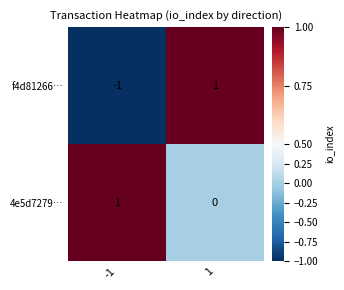

Reading left to right, extract all data points from this chart.

f4d81266…: -1	1
4e5d7279…: 1	0